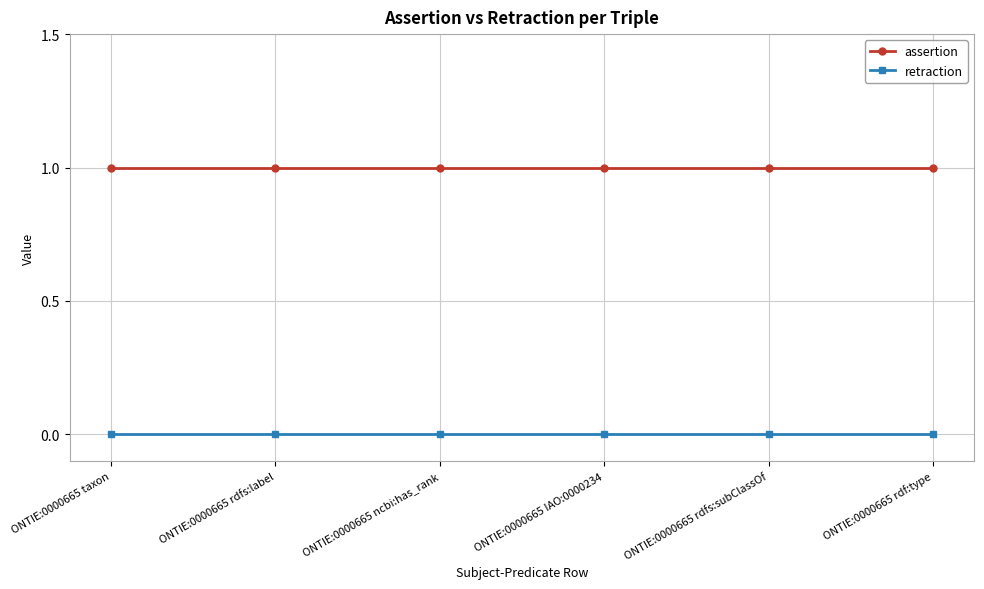

Rank the series at ONTIE:0000665 IAO:0000234 from highest to lowest value.

assertion, retraction